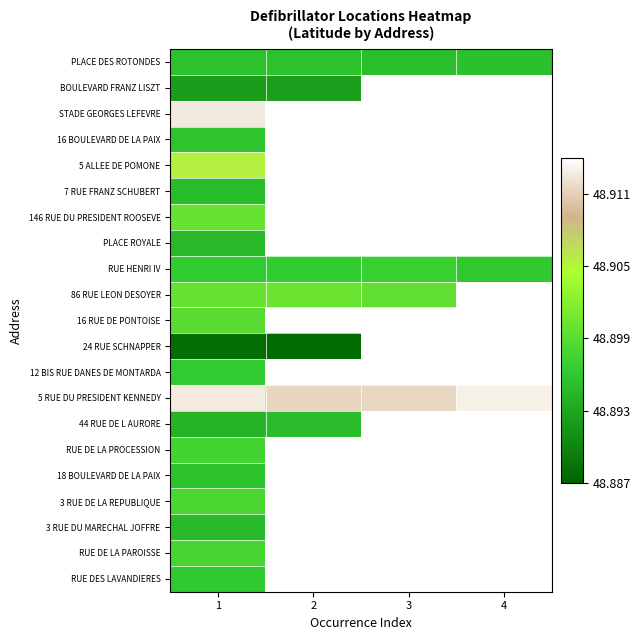

Between 2 and 3, which is larger?

2